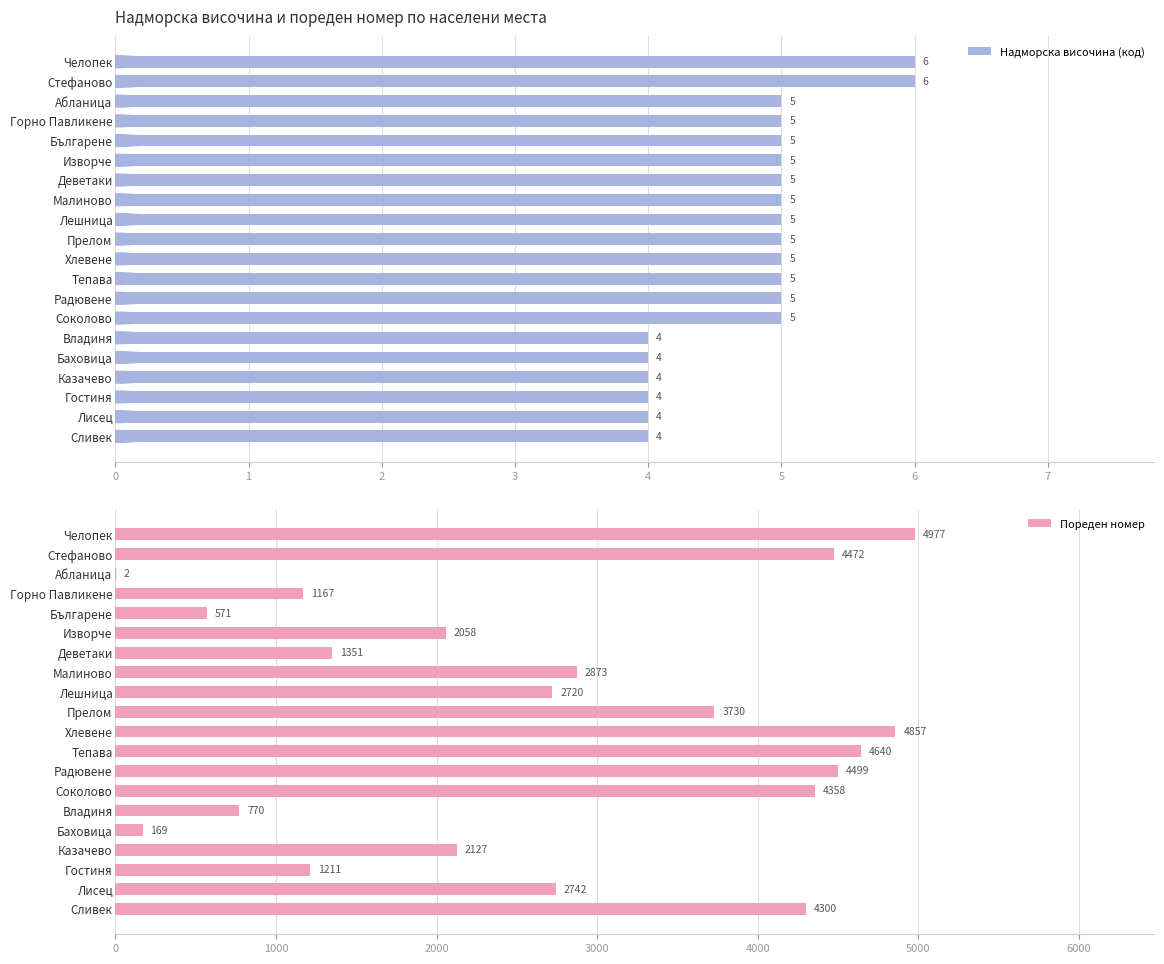

What is the sum of the Надморска височина (код) values at Соколово and Лешница?

10